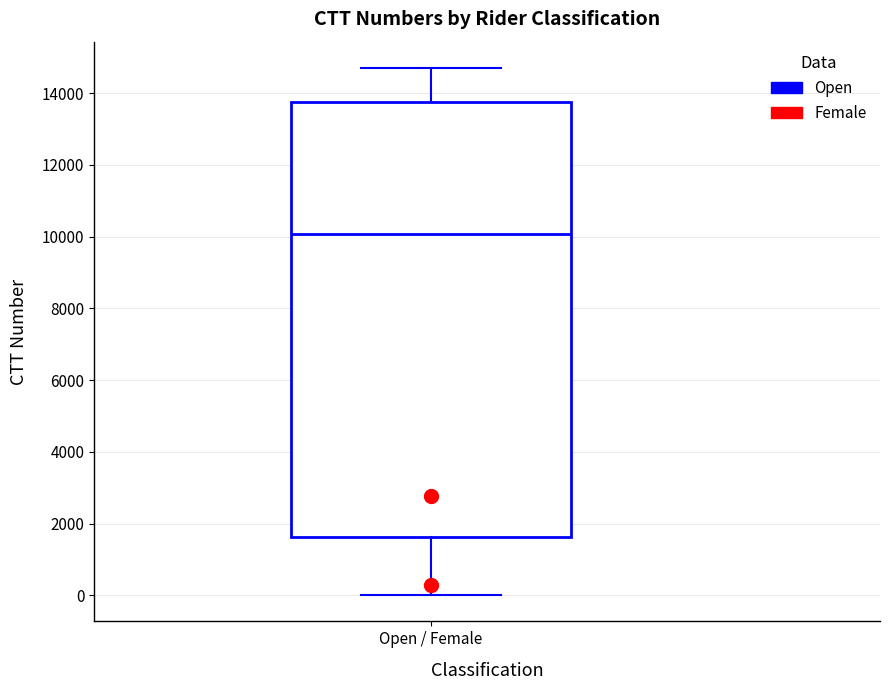

Read this box plot against the y-axis: the position of the median line, the range covered by the box, and the ends of both whiskers. The values are not printed on the chart, so give them approximately, as read against the axis.

median 10000, box 1600 to 13800, whiskers 0 to 14800